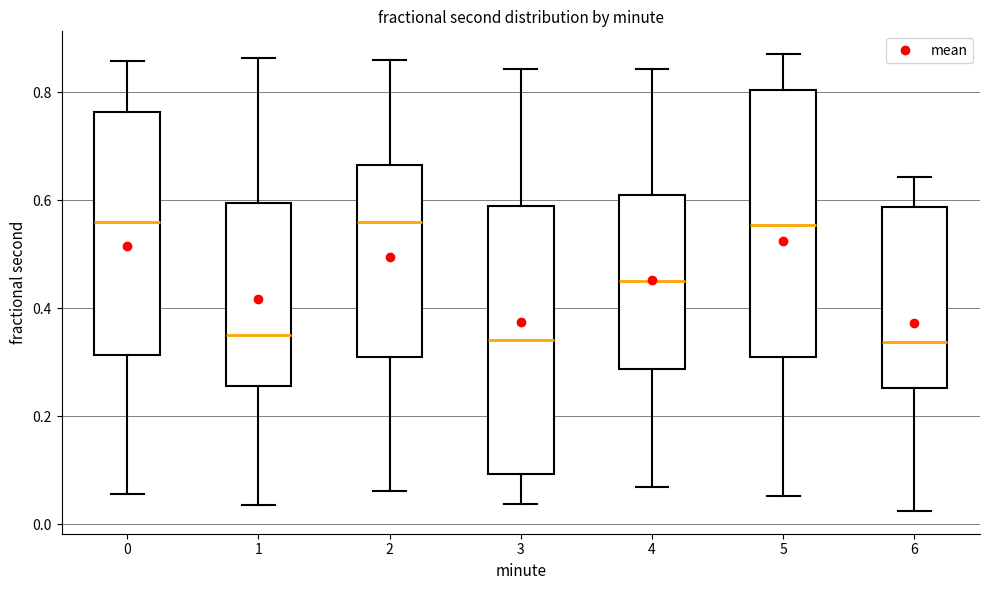

Where does the median line of the box at x = 1 sit on the y-axis? The values are not printed on the chart, so give them approximately, as read against the axis.

0.36